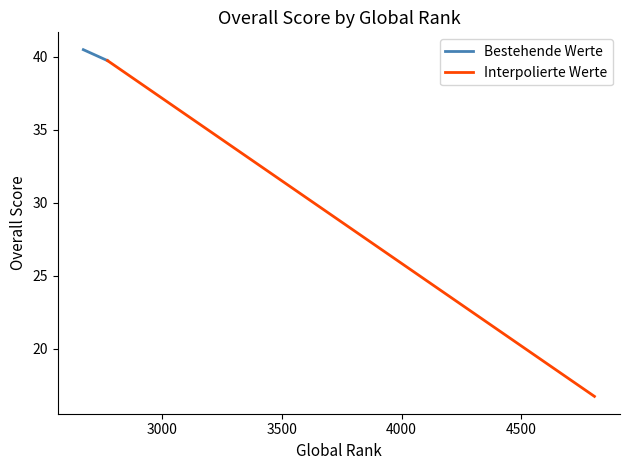

Rank the series by their average value, from lowest to highest.

Interpolierte Werte, Bestehende Werte